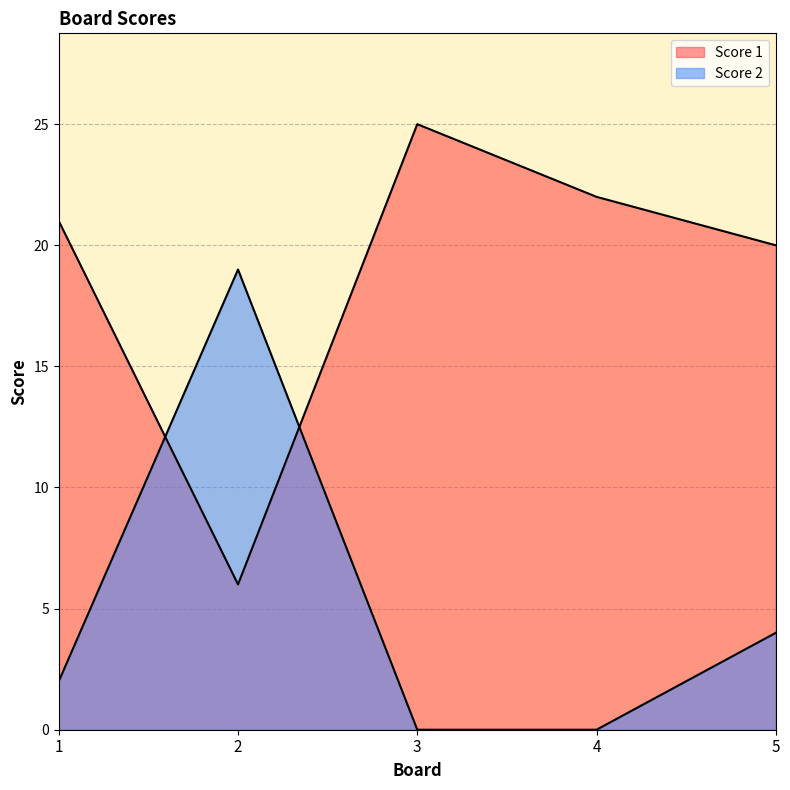

The Score 2 series shows 19 at 2. True or false?

True